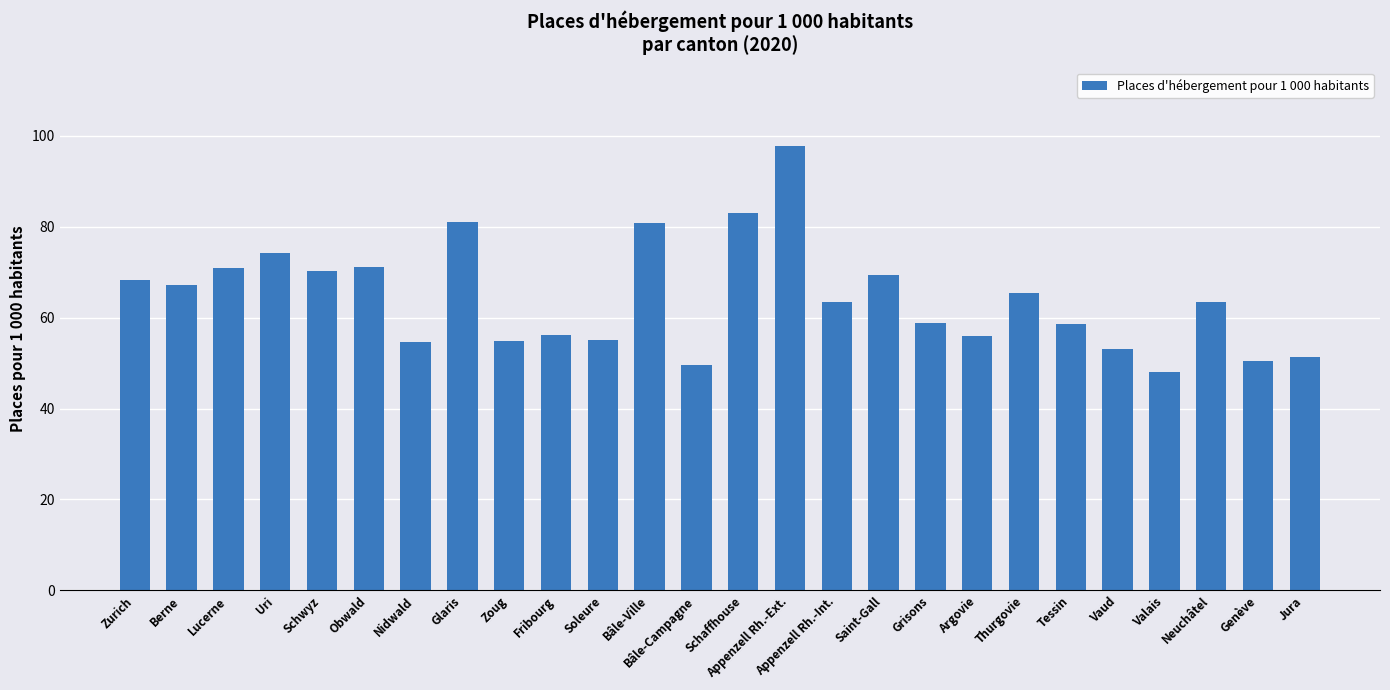

What is the difference between the values at Nidwald and Zoug?

0.3